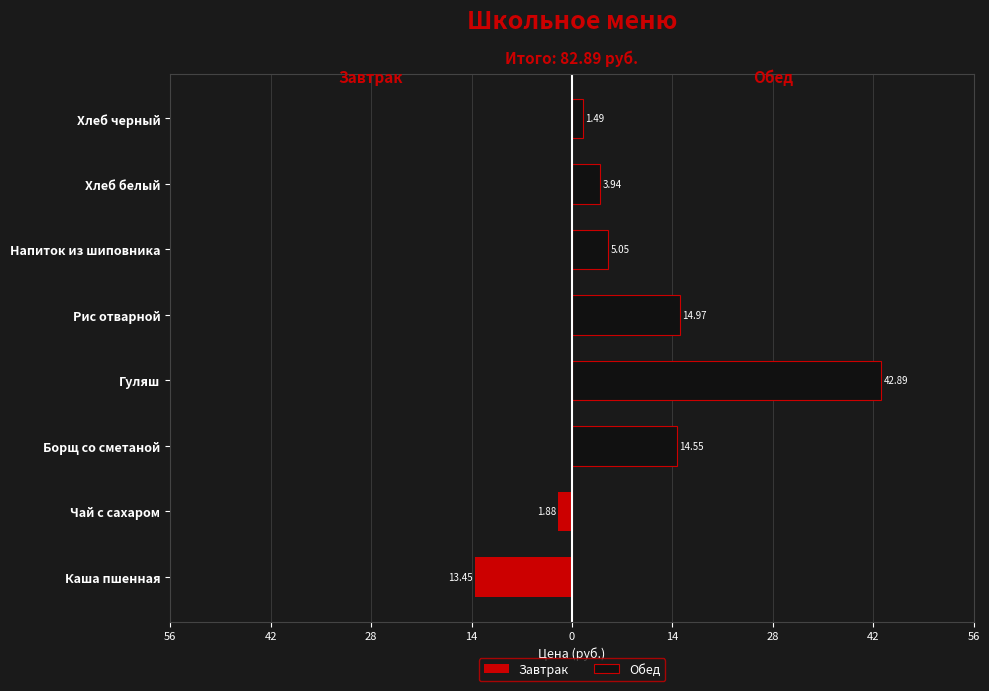

Are the bars horizontal?

Yes